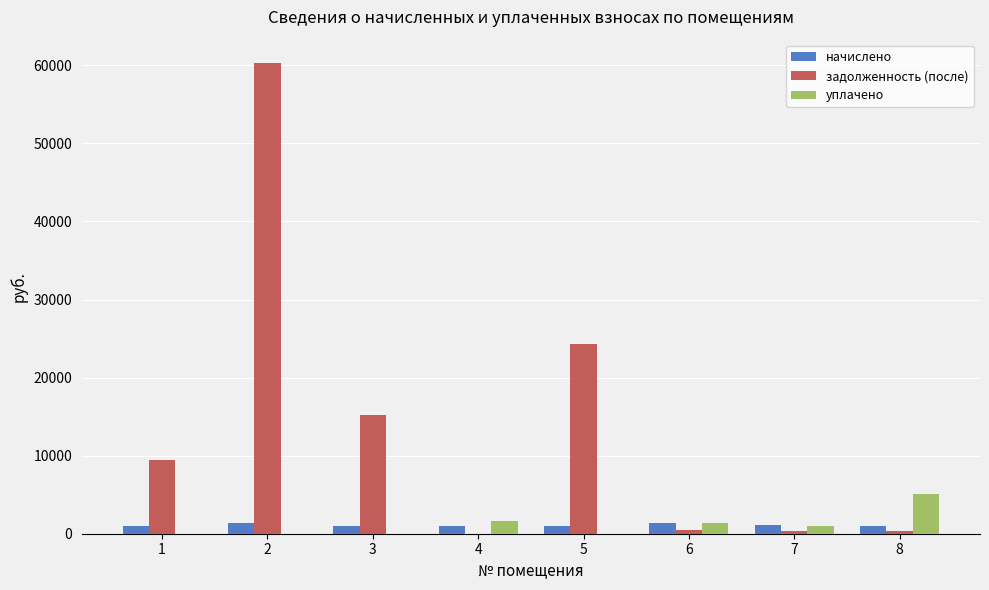

The value of задолженность (после) at 2 is 106972.0. True or false?

False